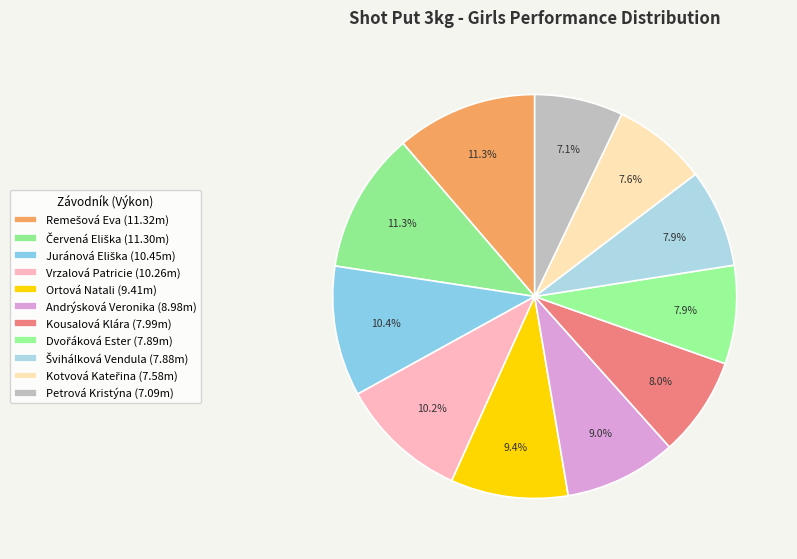

Do Juránová Eliška and Andrýsková Veronika together represent more than half of the pie?

No